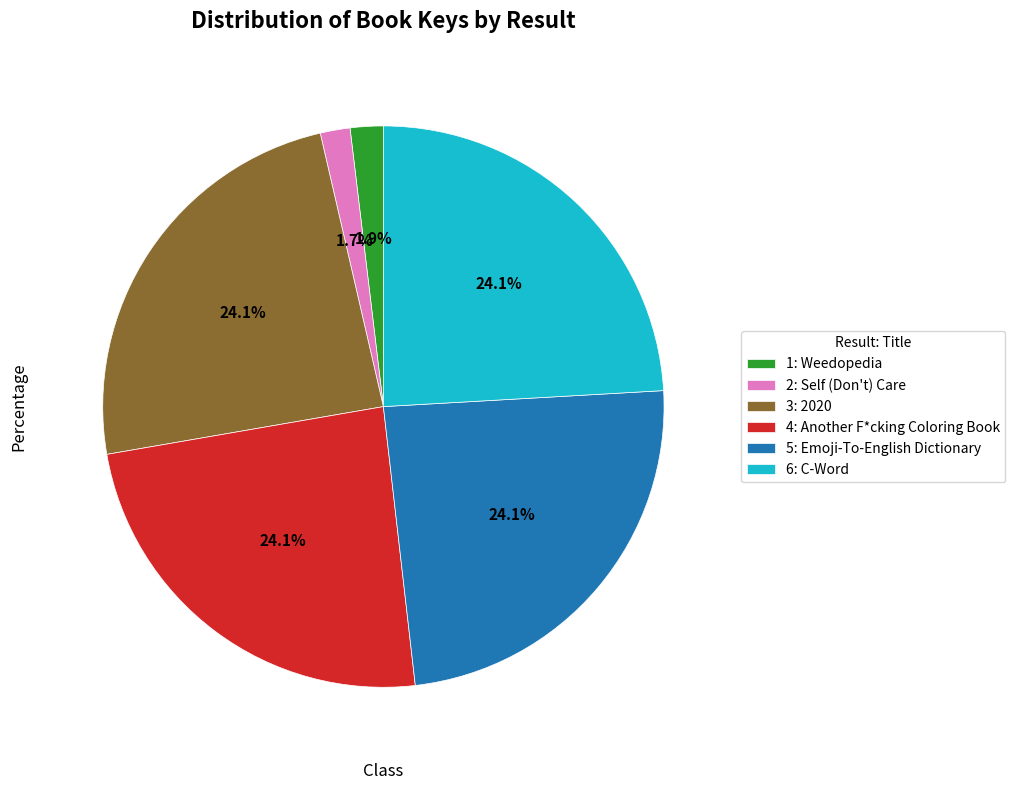

To the nearest percent, what percentage of the pie is 2: Self (Don't) Care?

2%